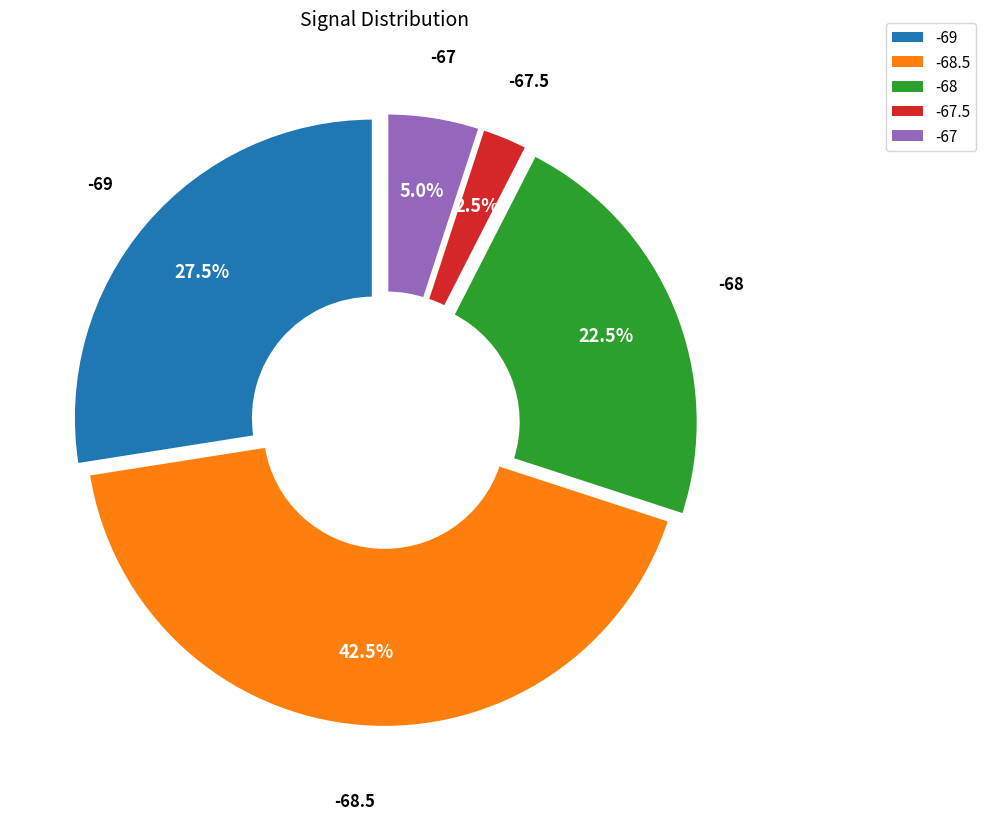

Is there any slice that represents more than half of the pie?

No